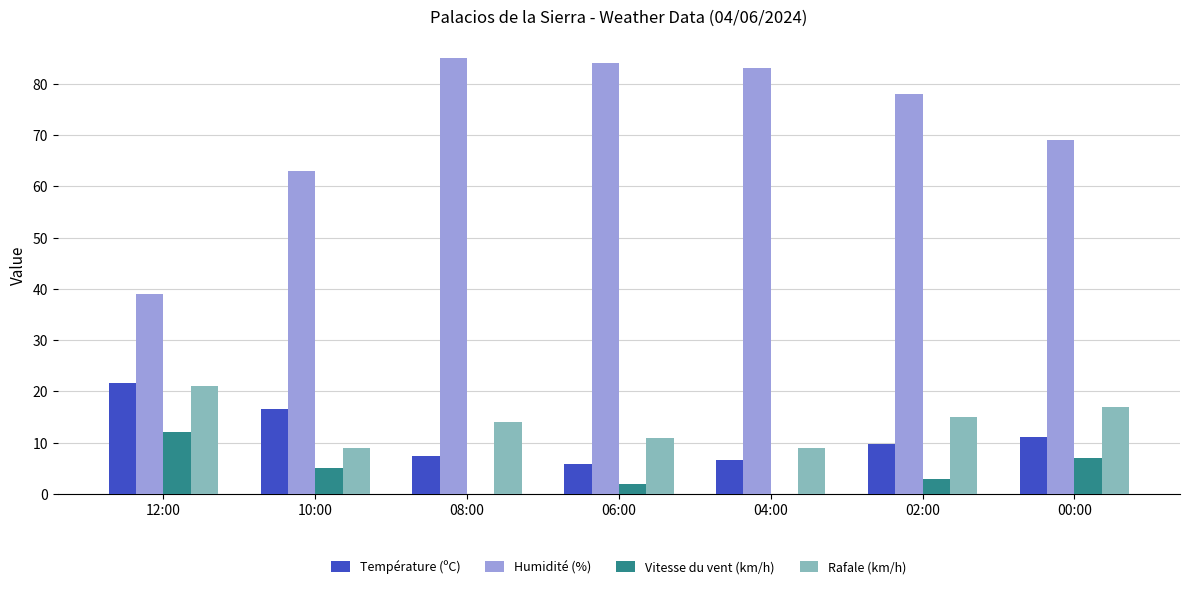

At which category does the chart reach its peak across all series?

08:00